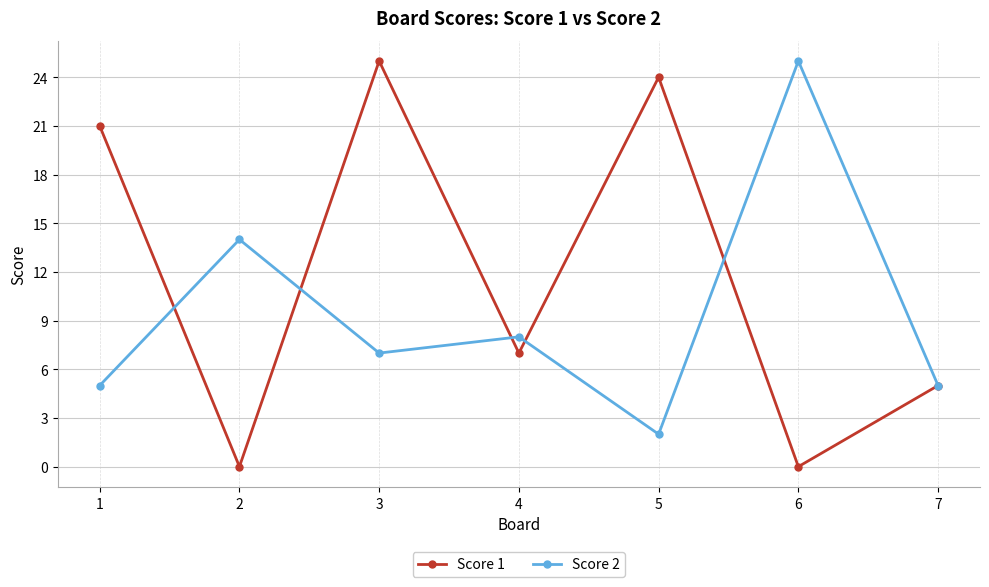

Between 1 and 7, which series saw the biggest shift?

Score 1